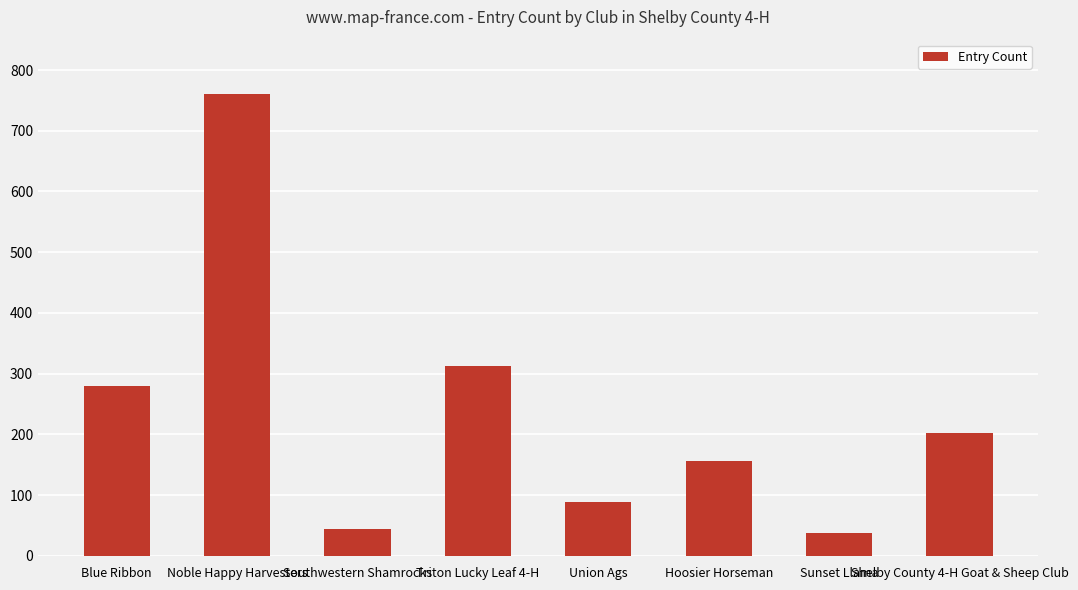

Is it true that the value at Southwestern Shamrocks is 11?

False